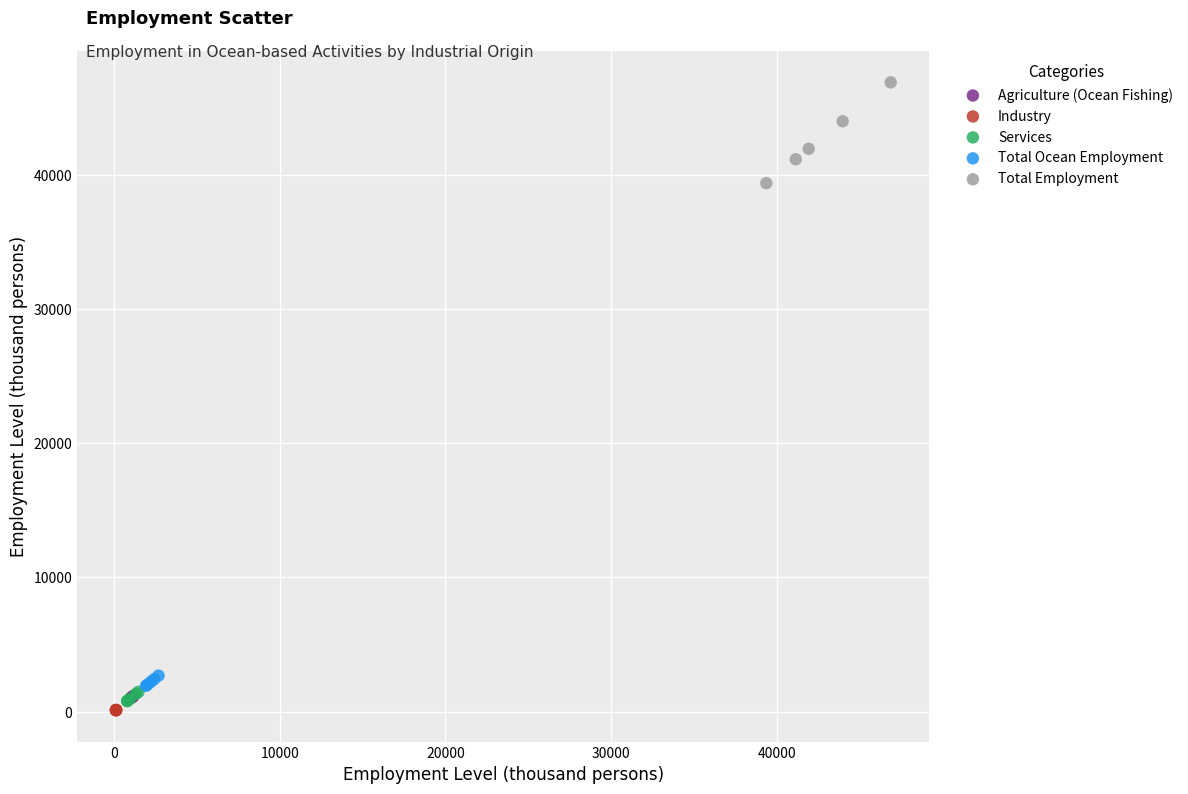

Which series contains the highest Y value?

Total Employment